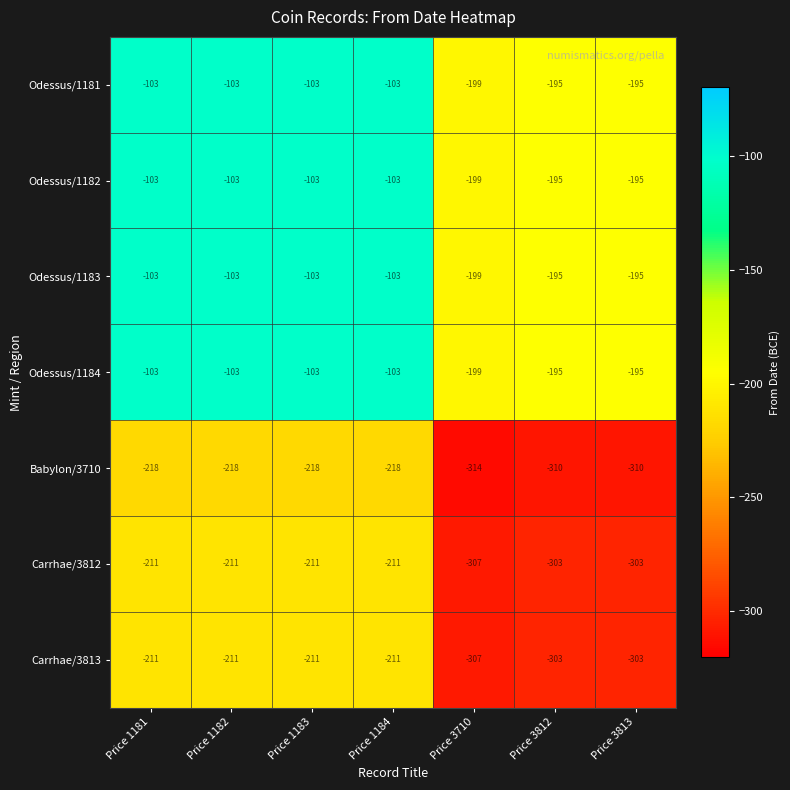

Is it true that Carrhae/3812 equals -303 at Price 3812?

True